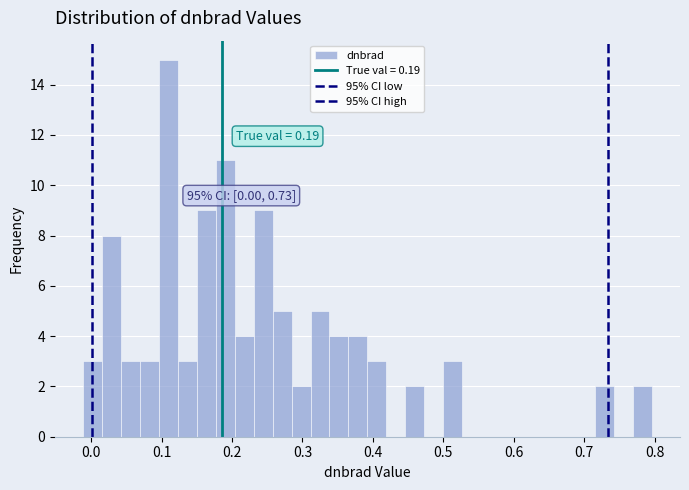

Read against the x-axis, roughly where is the centre of the tallest bar?

0.11